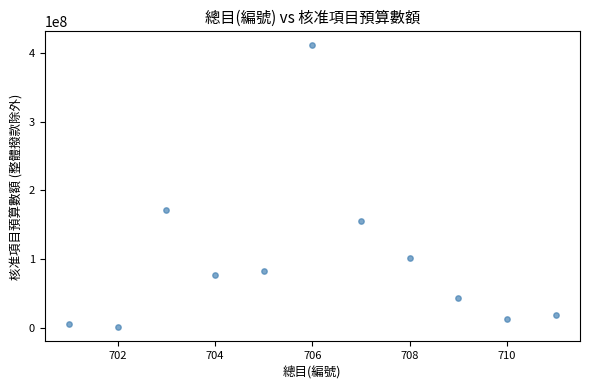

What Y value in the scatter plot is closest to 205777425?

171394700